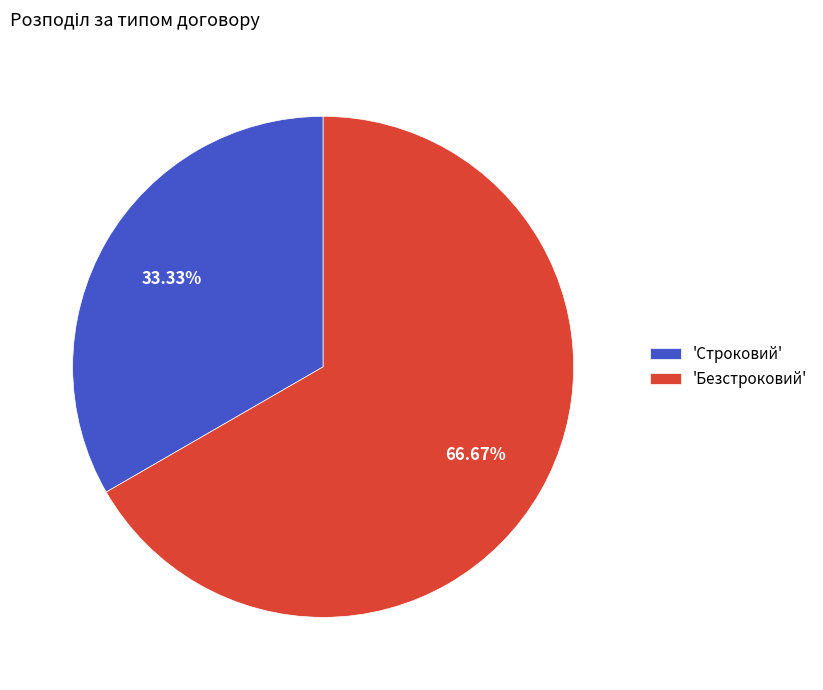

Do 'Безстроковий' and 'Строковий' together represent more than half of the pie?

Yes